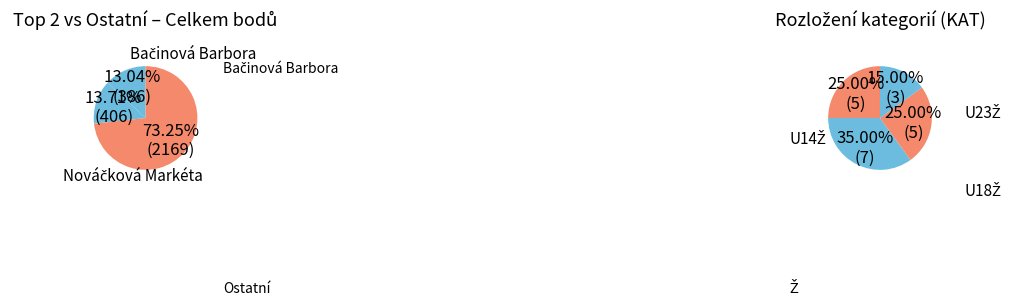

Is there a majority slice in this chart?

No